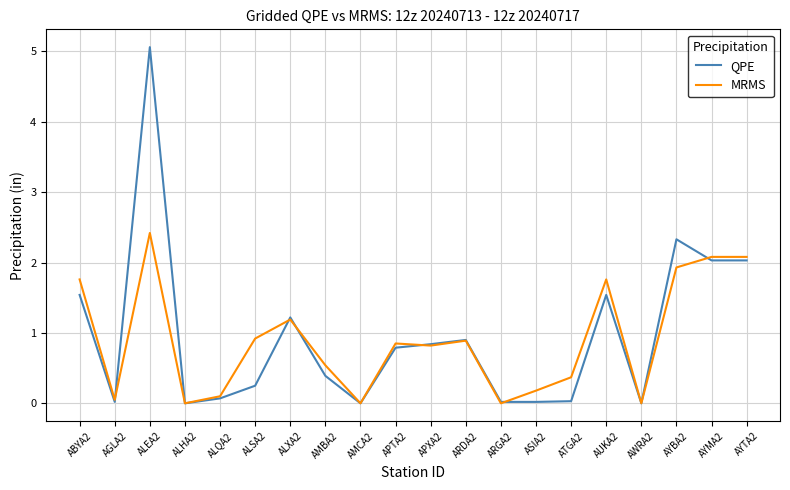

What is the total value across all series at ALXA2?

2.4